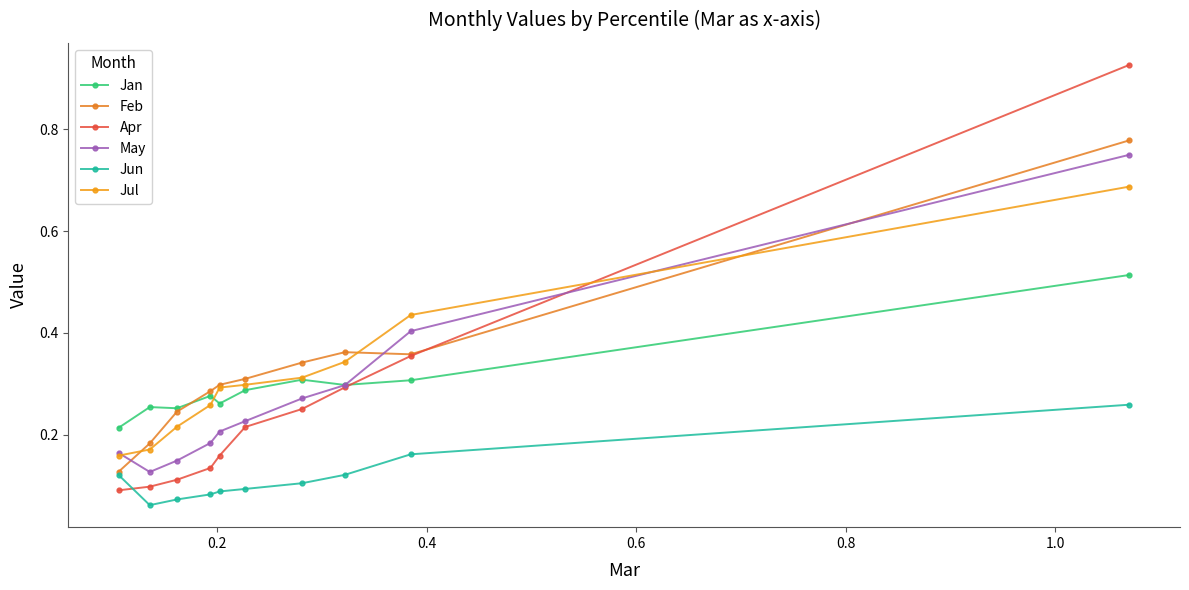

What is the value of the Jul point at the 7th from the left?

0.3